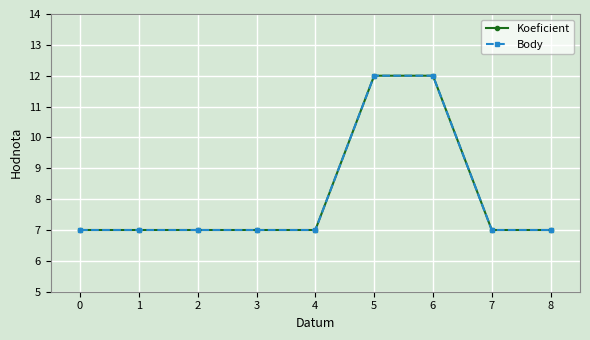

Rank the series by their maximum value, from highest to lowest.

Koeficient, Body